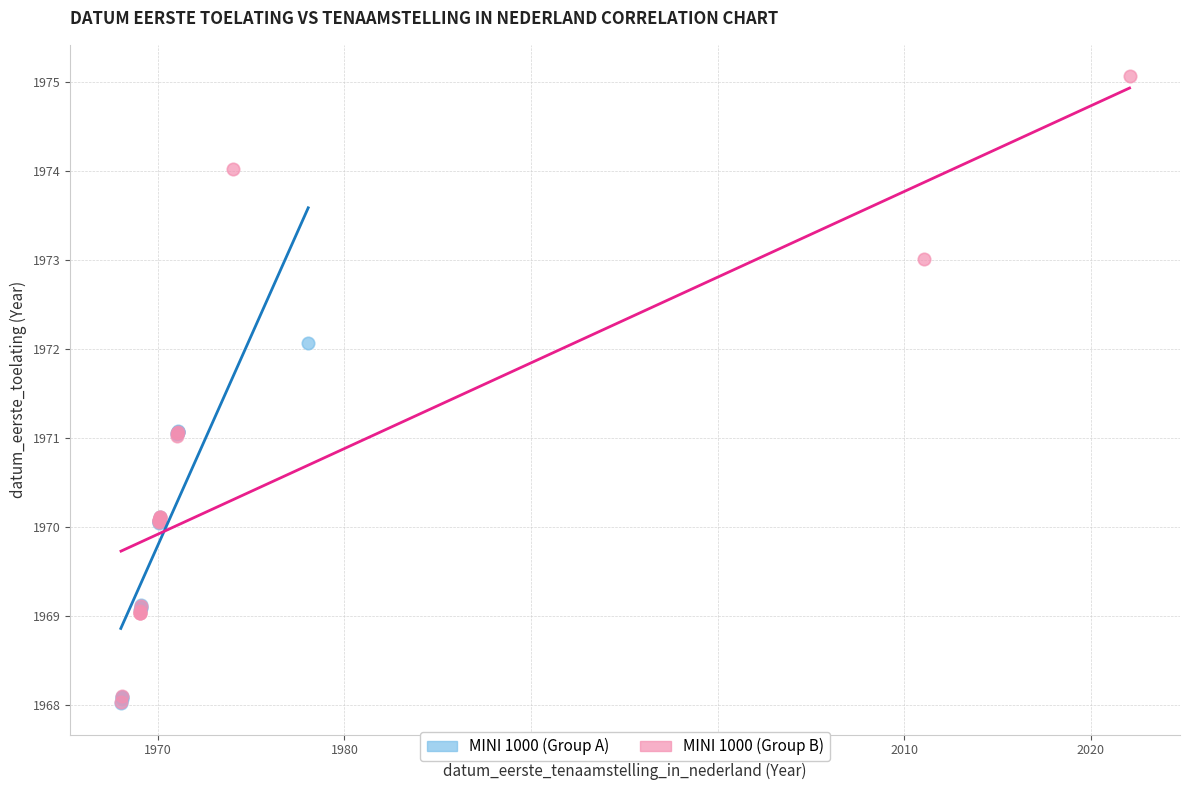

Which series has the widest spread of Y values?

MINI 1000 (Group B)